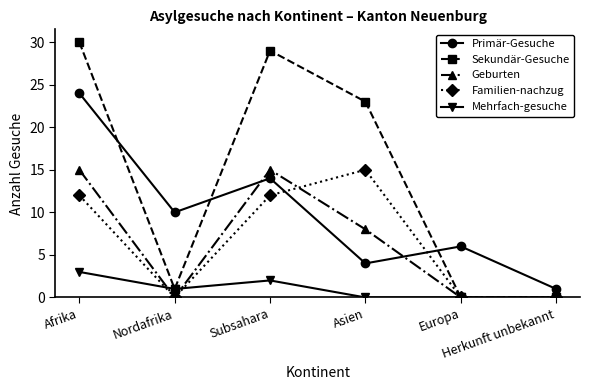

How many lines are shown in the chart?

5